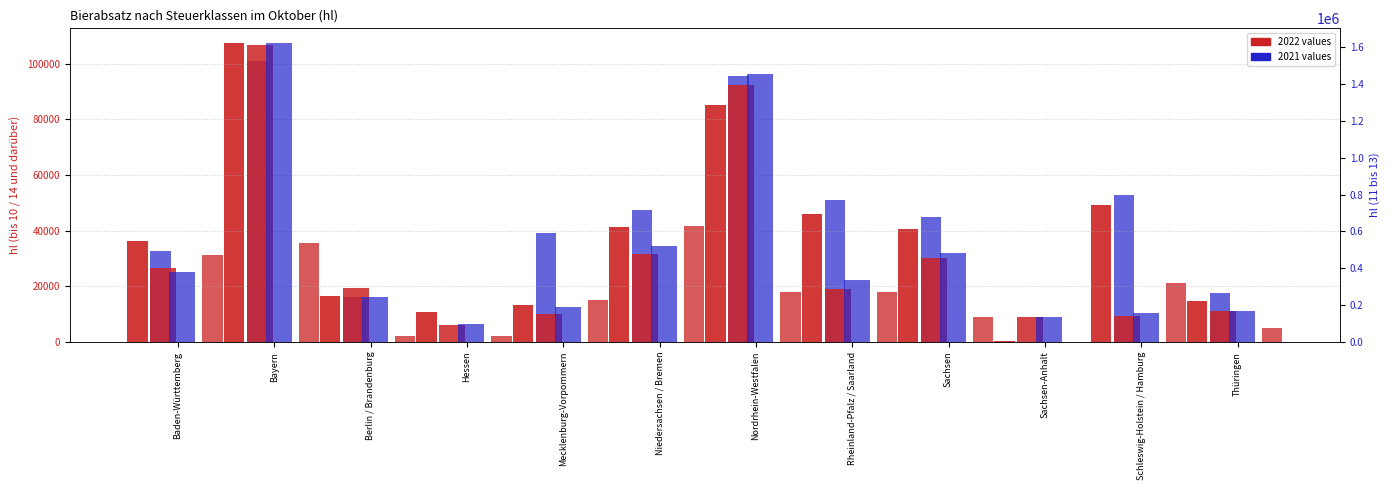

What is the maximum value for 11 bis 13 (2022)?

1613826.3